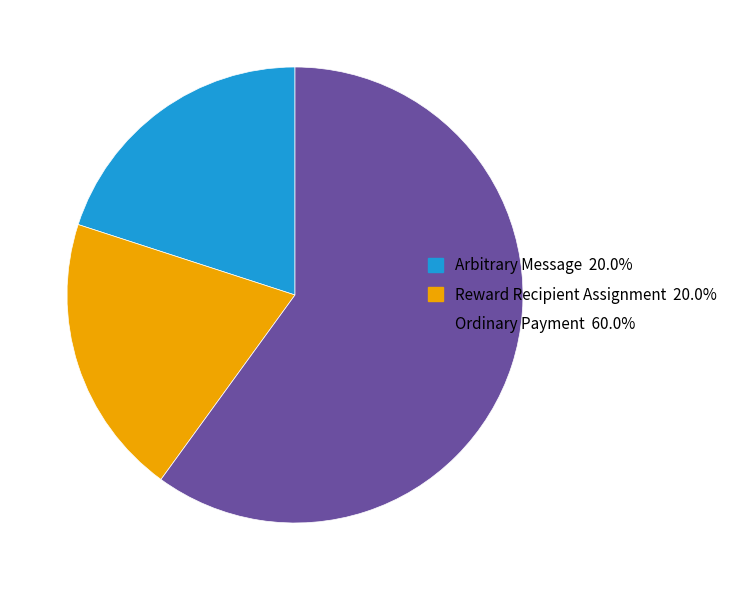

The Ordinary Payment slice represents 60% of the pie. True or false?

True